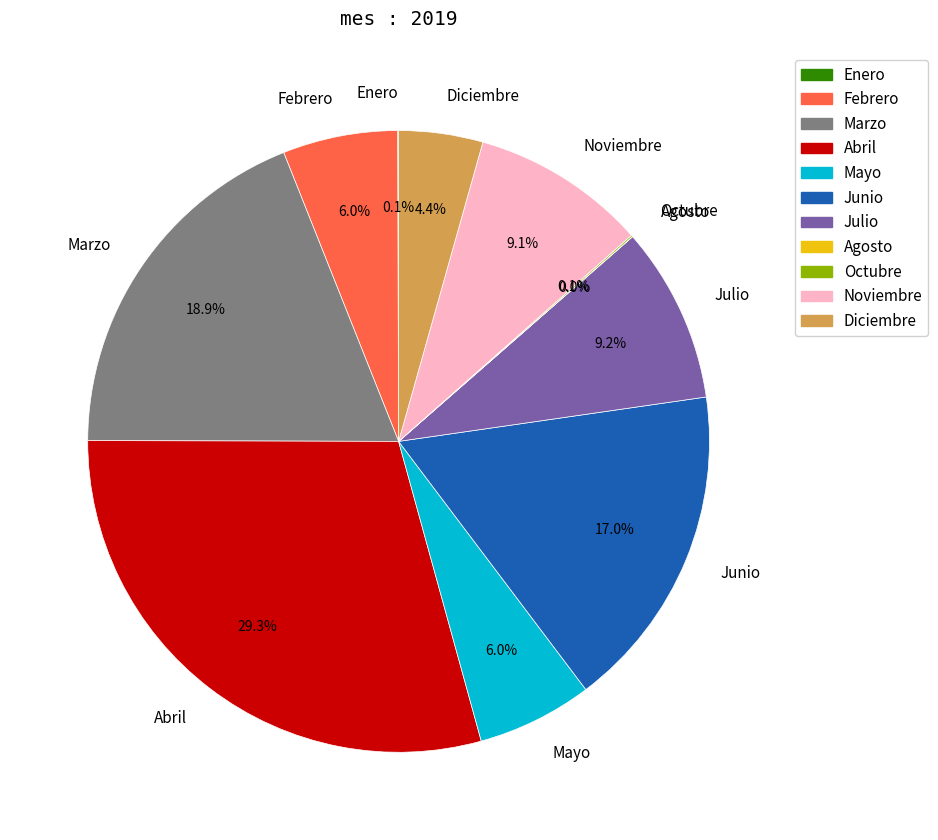

What is the ratio of the value at Junio to the value at Abril?

0.6